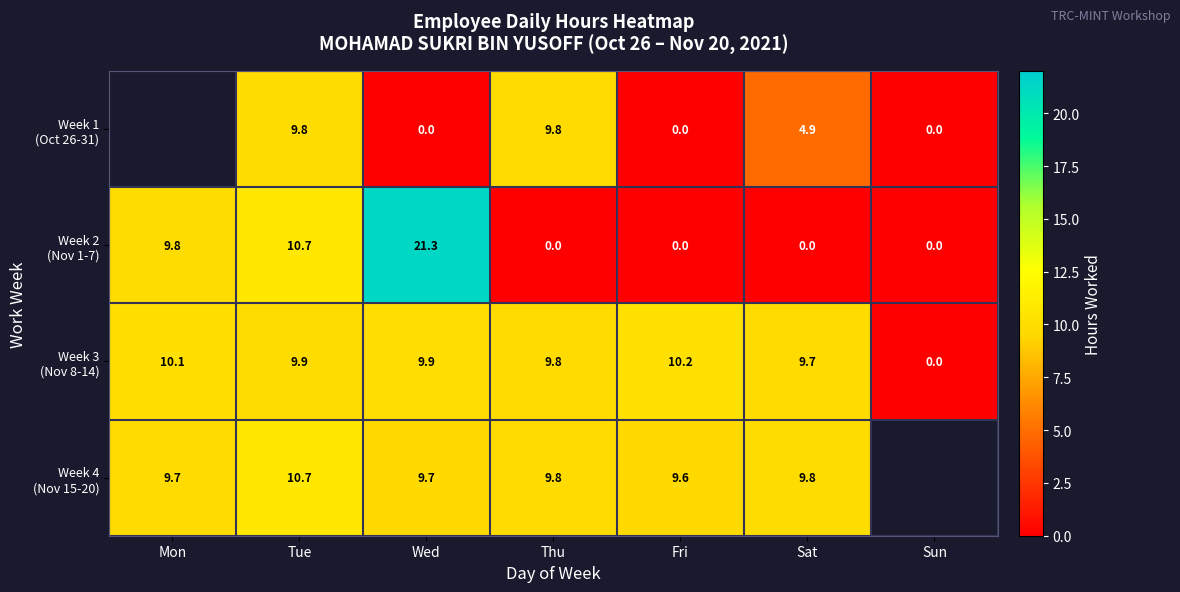

What is the highest value of the Week 3 (Nov 8-14) series?

10.2